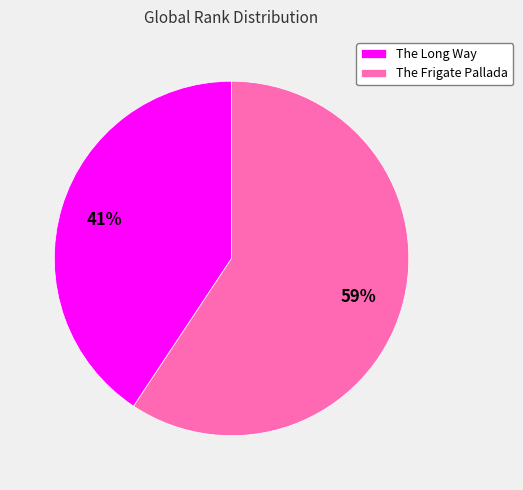

To the nearest percent, what percentage of the pie is The Long Way?

41%